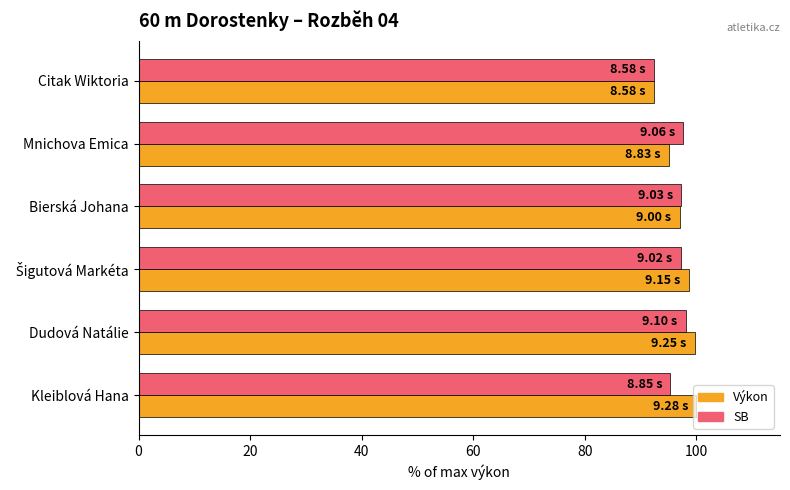

At Kleiblová Hana, list the series in order from smallest to largest.

SB, Výkon